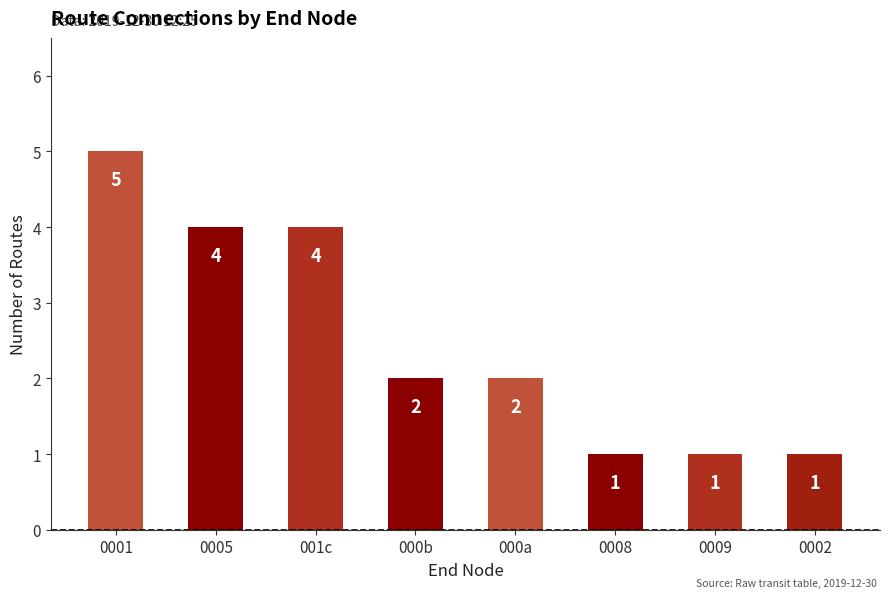

What is the label of the 1st bar from the left?

0001